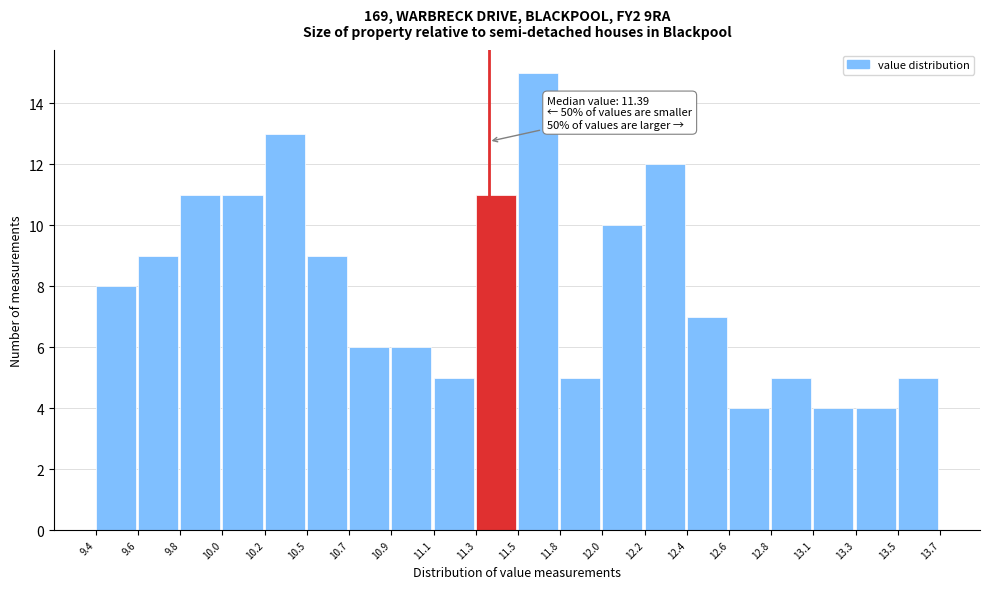

Reading right to left, transcribe all the data shown in this chart.

13.5=5	13.3=4	13.1=4	12.8=5	12.6=4	12.4=7	12.2=12	12.0=10	11.8=5	11.5=15	11.3=11	11.1=5	10.9=6	10.7=6	10.5=9	10.2=13	10.0=11	9.8=11	9.6=9	9.4=8